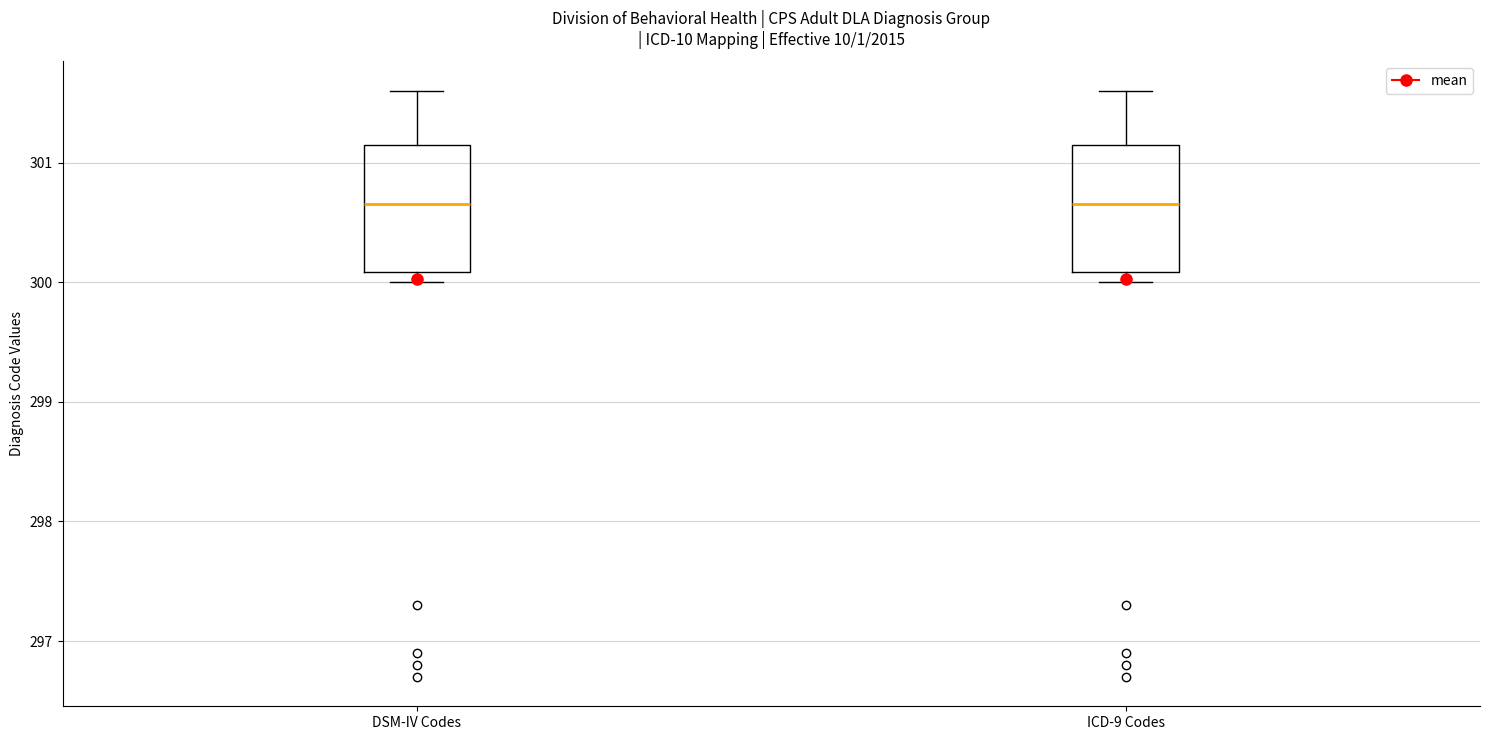

Reading left to right, transcribe this box plot: for each box, give where its median line is, the range the box spans, and where its two whiskers end, as read against the y-axis. The values are not printed on the chart, so give them approximately, as read against the axis.

DSM-IV Codes: median 300.7, box 300.1 to 301.1, whiskers 300.0 to 301.6
ICD-9 Codes: median 300.7, box 300.1 to 301.1, whiskers 300.0 to 301.6